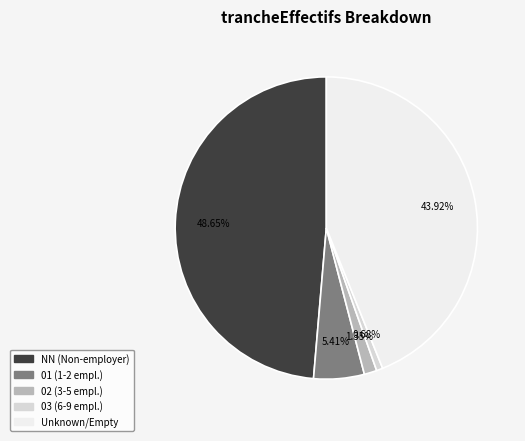

Does any single category account for the majority?

No